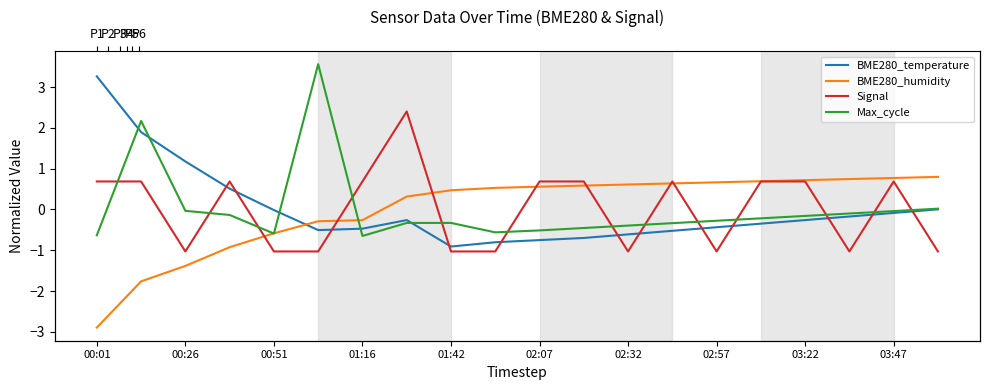

Which series changed the most between 01:16 and 10?

BME280_humidity